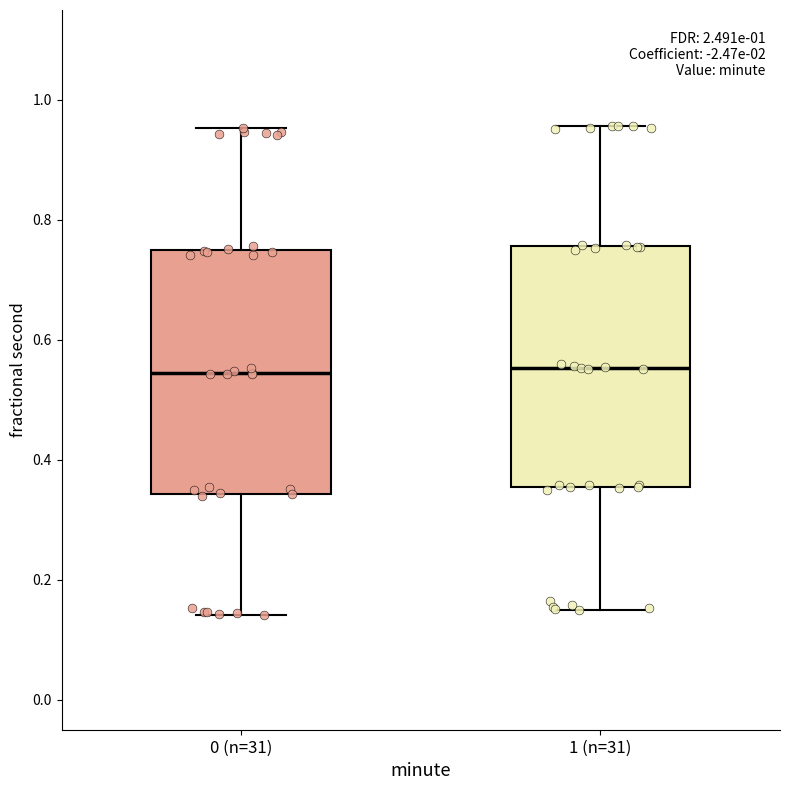

Reading left to right, transcribe this box plot: for each box, give where its median line is, the range the box spans, and where its two whiskers end, as read against the y-axis. The values are not printed on the chart, so give them approximately, as read against the axis.

0 (n=31): median 0.54, box 0.34 to 0.76, whiskers 0.14 to 0.96
1 (n=31): median 0.56, box 0.36 to 0.76, whiskers 0.14 to 0.96